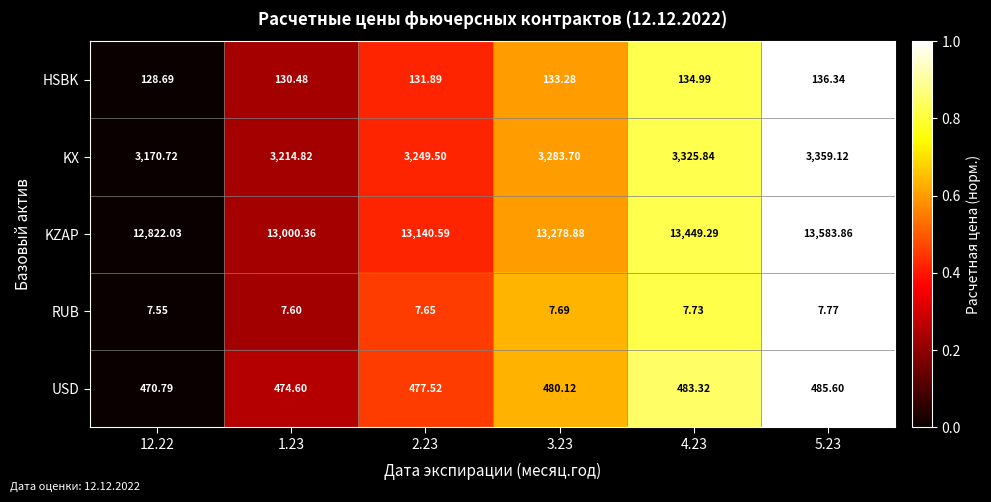

Which series changed the most between 2.23 and 5.23?

KZAP